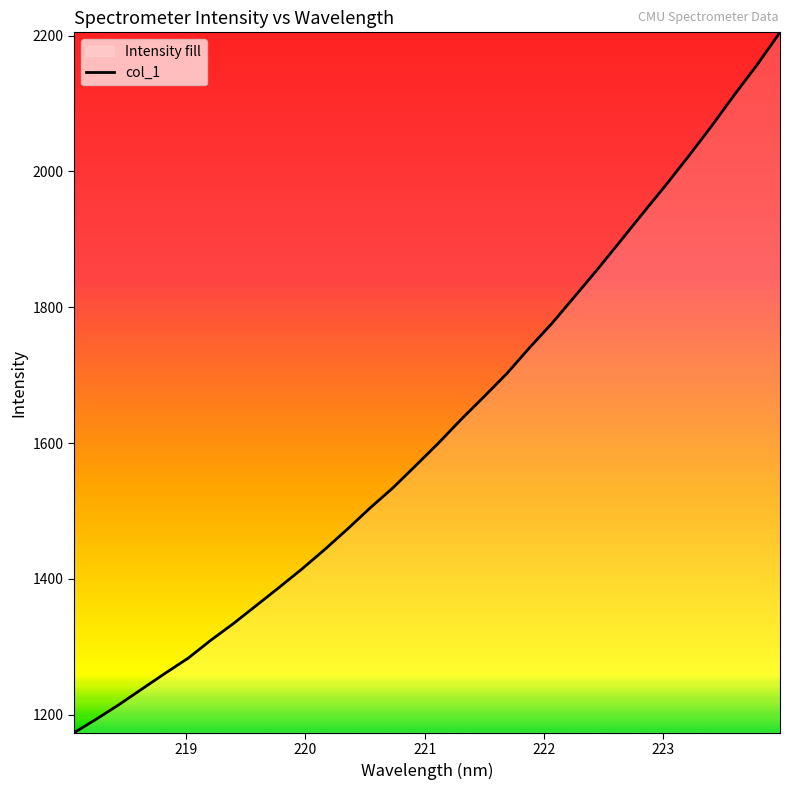

What is the difference between the maximum and minimum values?

1031.6